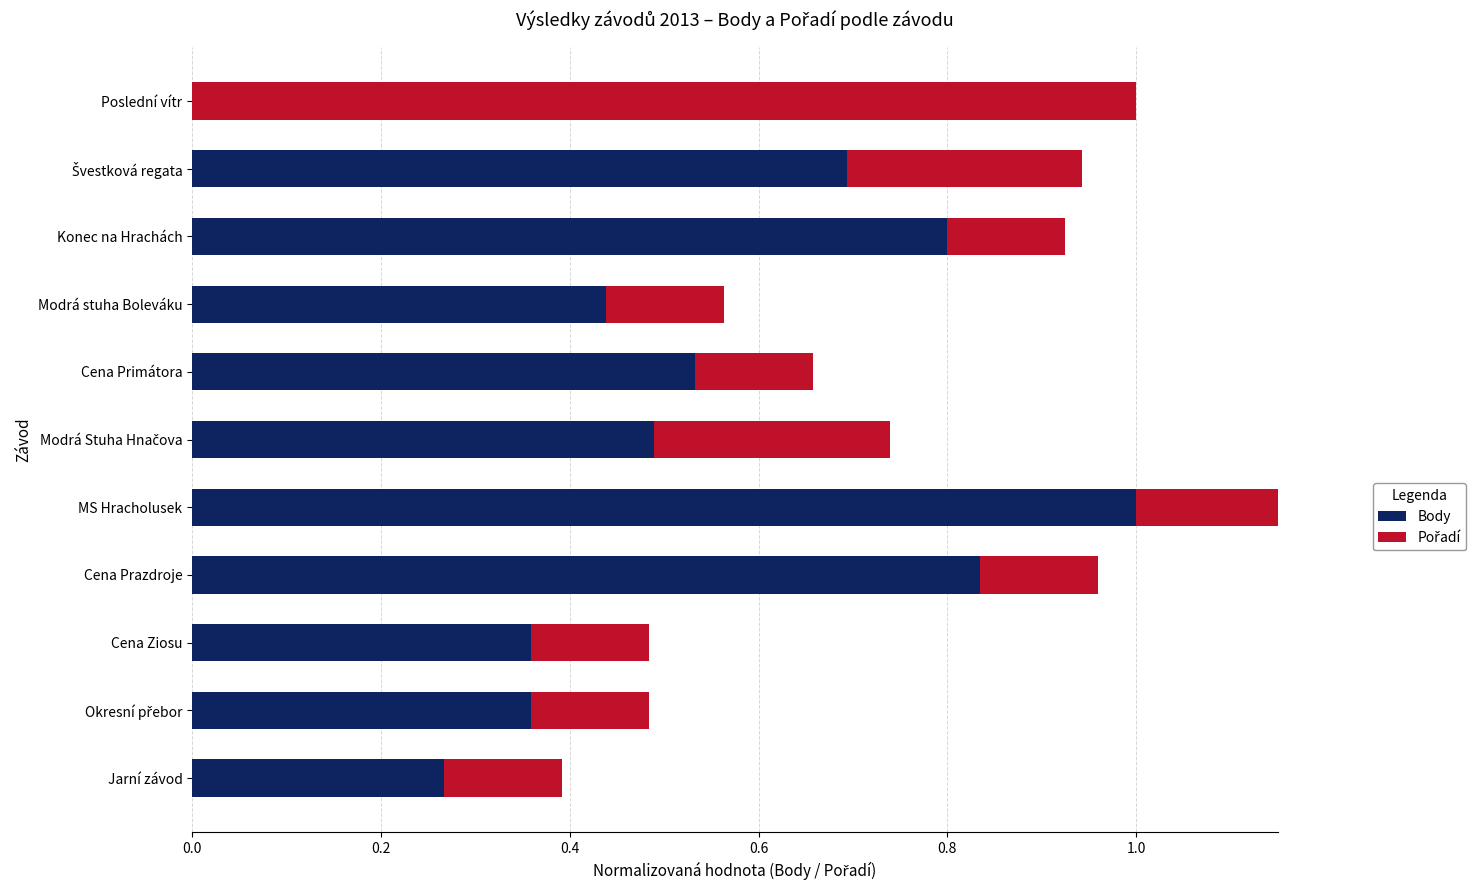

Reading left to right, what are all the values shown in this chart?

Body: 0.3	0.4	0.4	0.8	1.0	0.5	0.5	0.4	0.8	0.7	0.0
Pořadí: 0.1	0.1	0.1	0.1	0.2	0.2	0.1	0.1	0.1	0.2	1.0